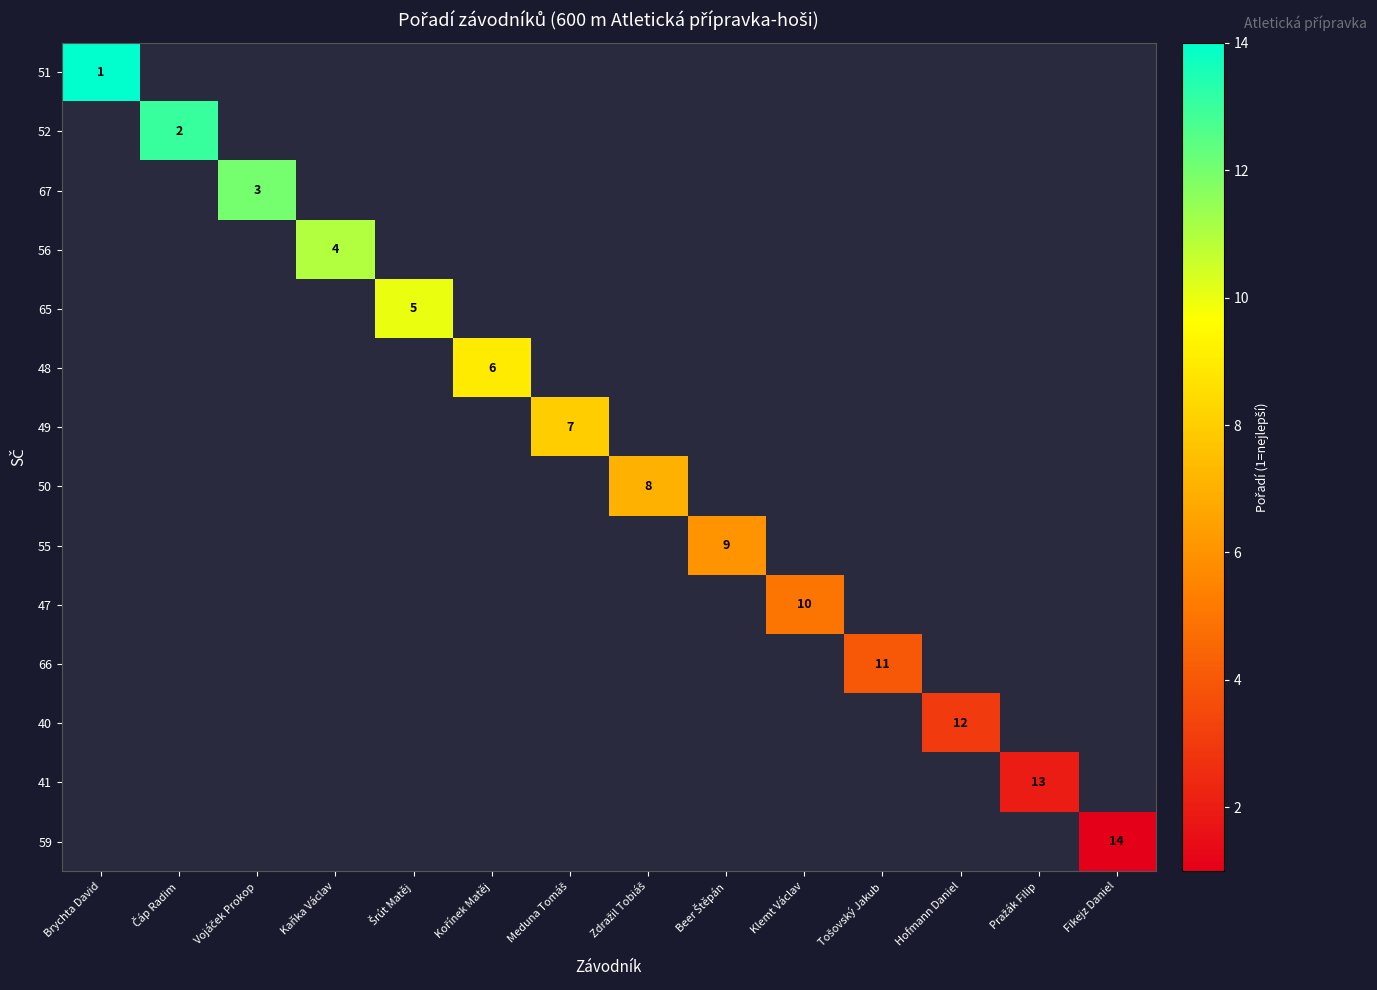

At which category does the chart reach its peak across all series?

Brychta David